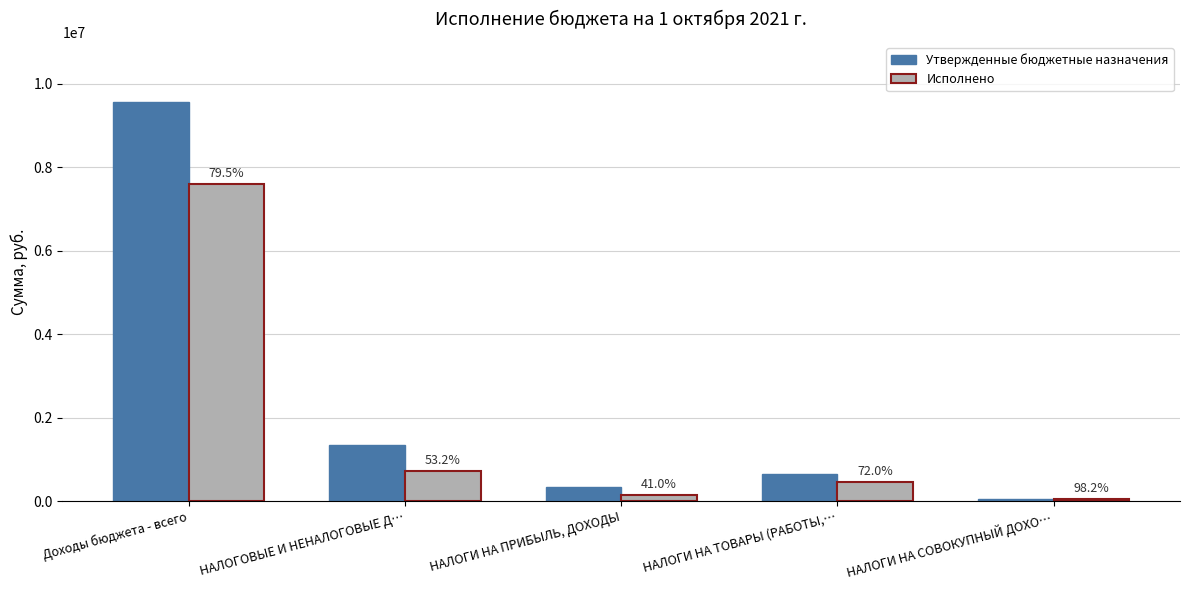

Reading right to left, list all the values displayed in this chart.

Утвержденные бюджетные назначения: 50000.0	637500.0	337000.0	1342300.0	9564600.0
Исполнено: 49076.5	459265.2	138237.7	713857.2	7606884.2